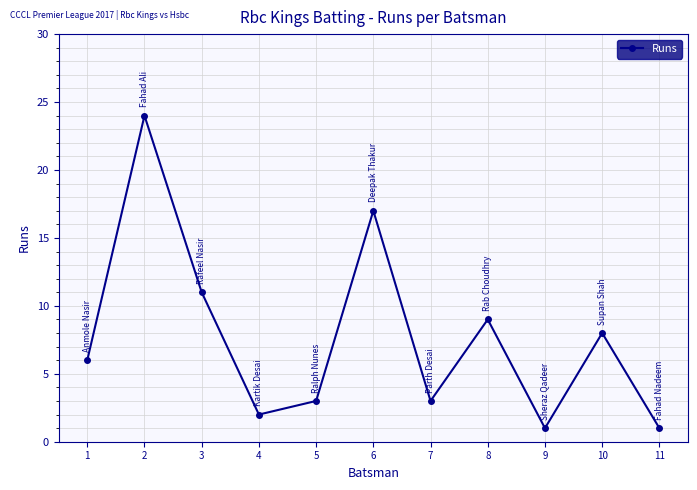

At which category does the data reach its first local valley?

4